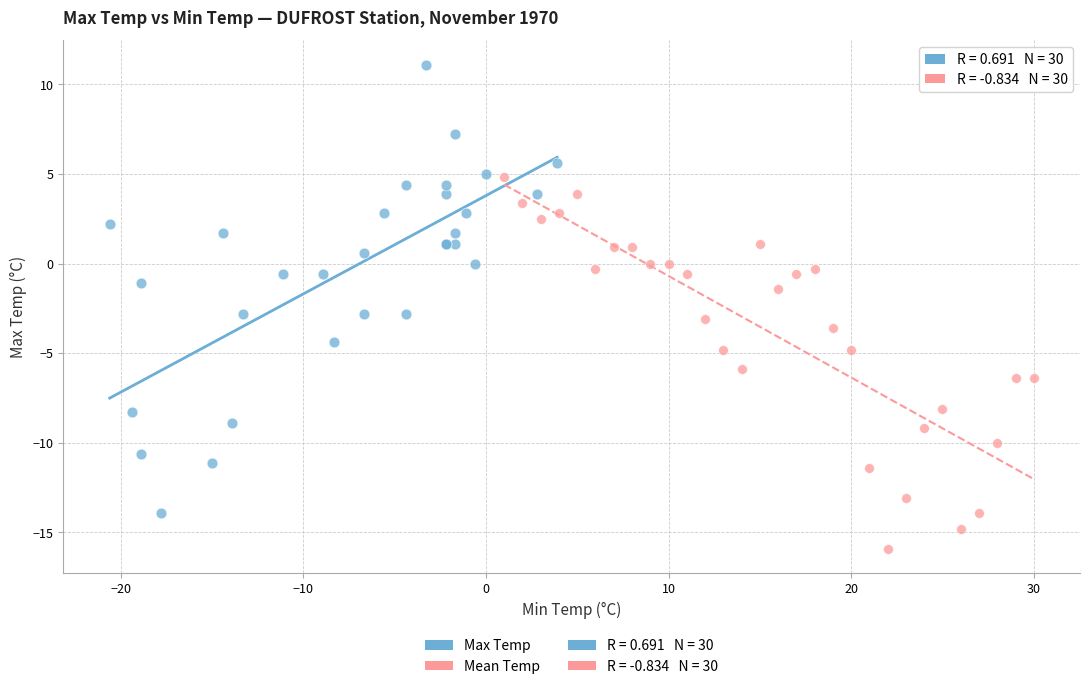

Which series contains the highest Y value?

Max Temp